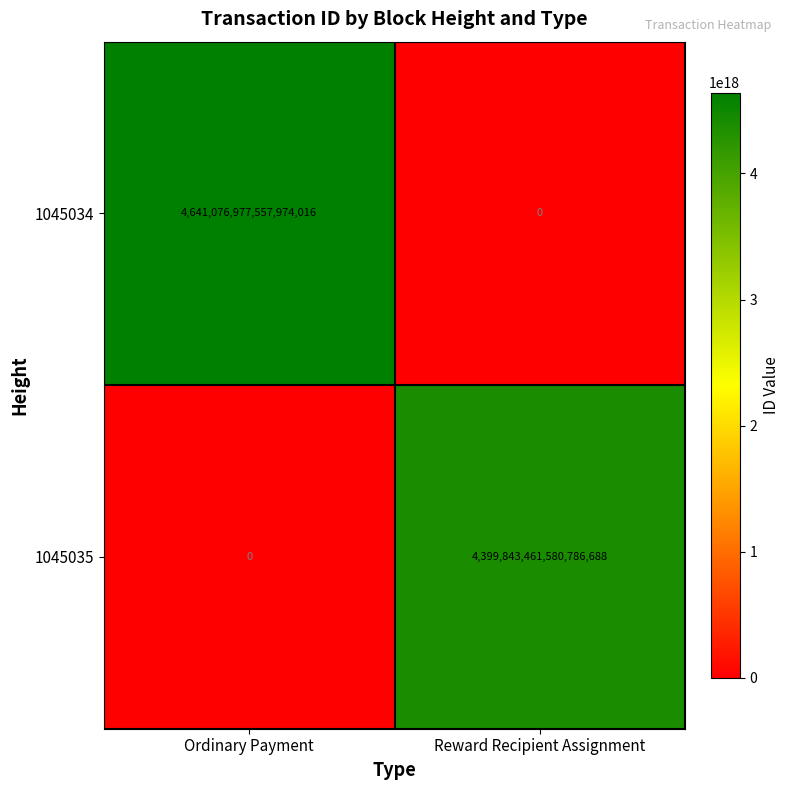

How many categories are shown in the chart?

2